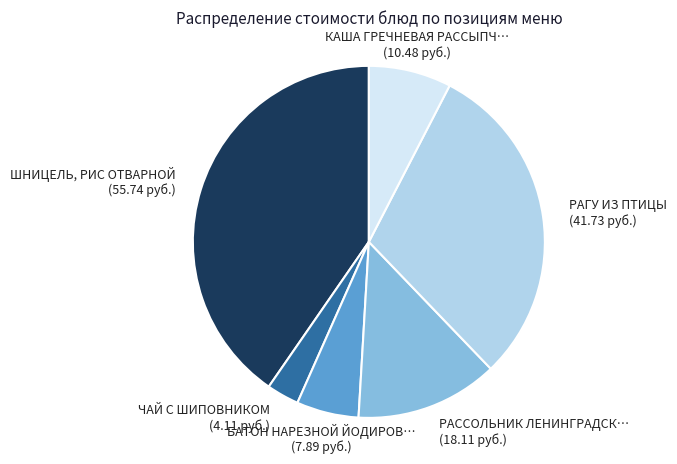

Is there any slice that represents more than half of the pie?

No